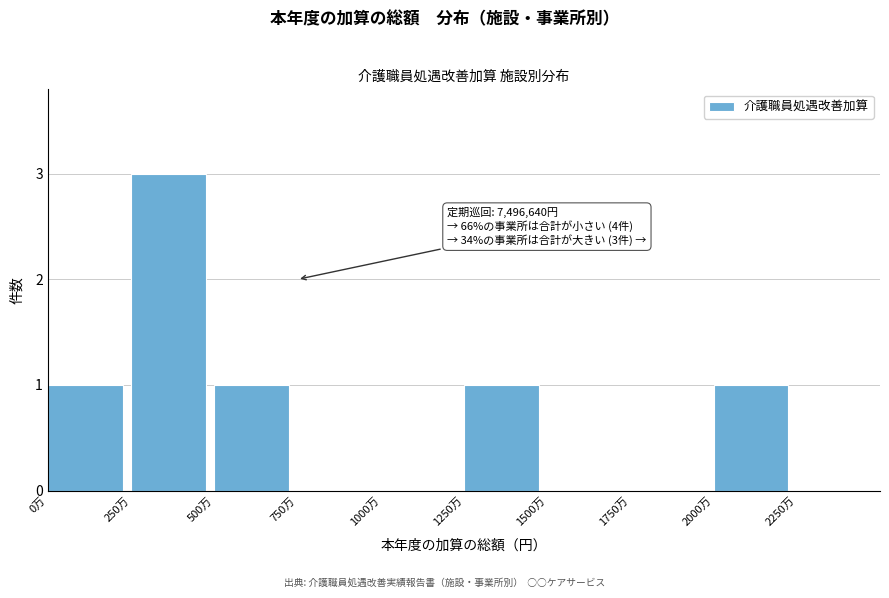

Reading left to right, extract all data points from this chart.

0万=1	250万=3	500万=1	750万=0	1000万=0	1250万=1	1500万=0	1750万=0	2000万=1	2250万=0